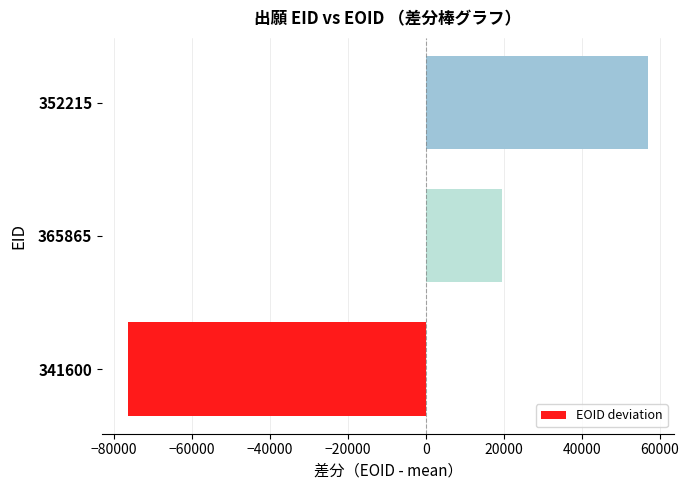

The chart shows a value of 19504.7 at 365865. True or false?

True